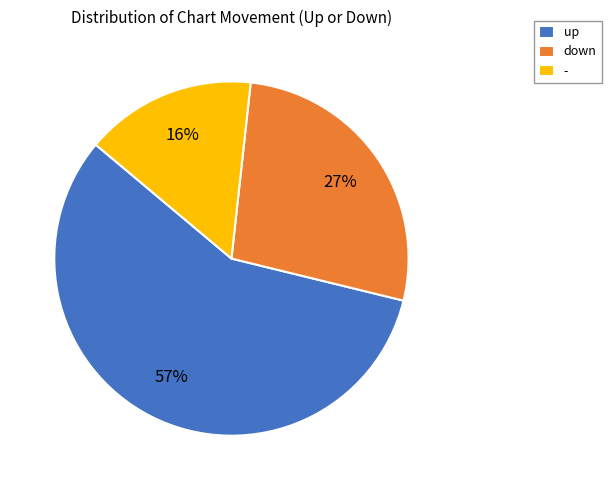

Do down and - together represent more than half of the pie?

No